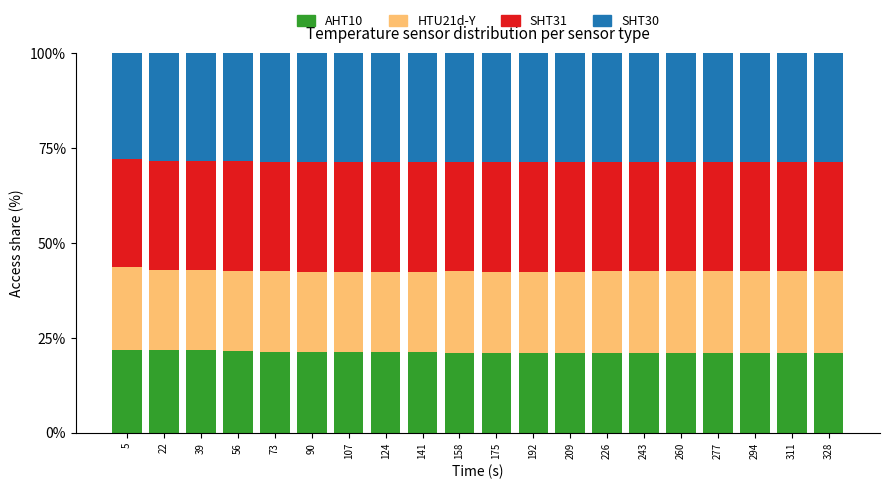

Read the AHT10 value at 260.

20.9